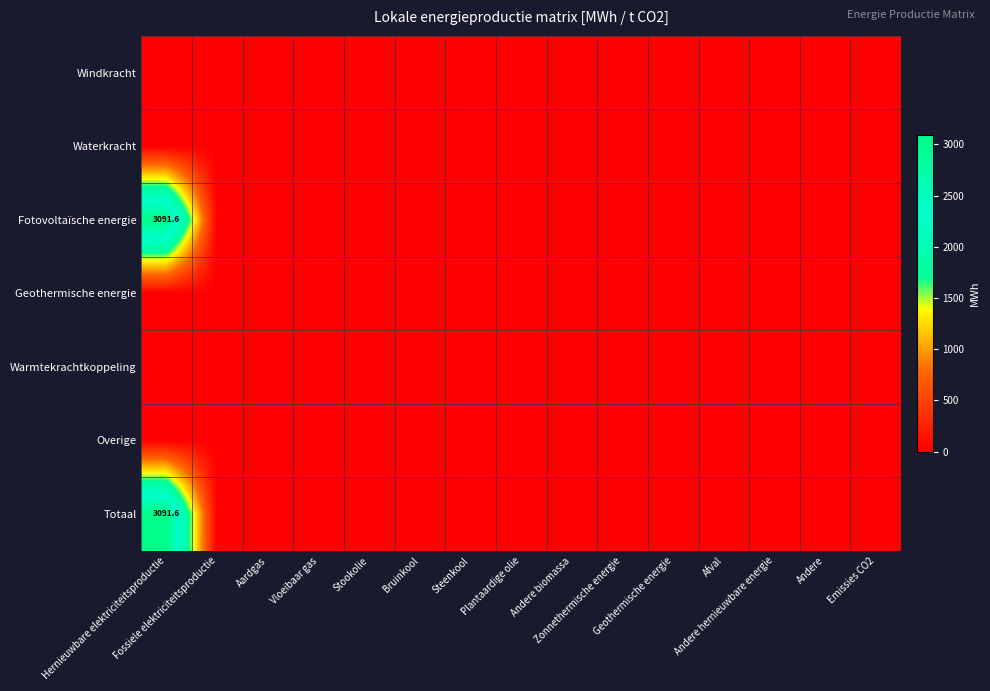

Which series changed the most between Hernieuwbare elektriciteitsproductie and Plantaardige olie?

Fotovoltaïsche energie